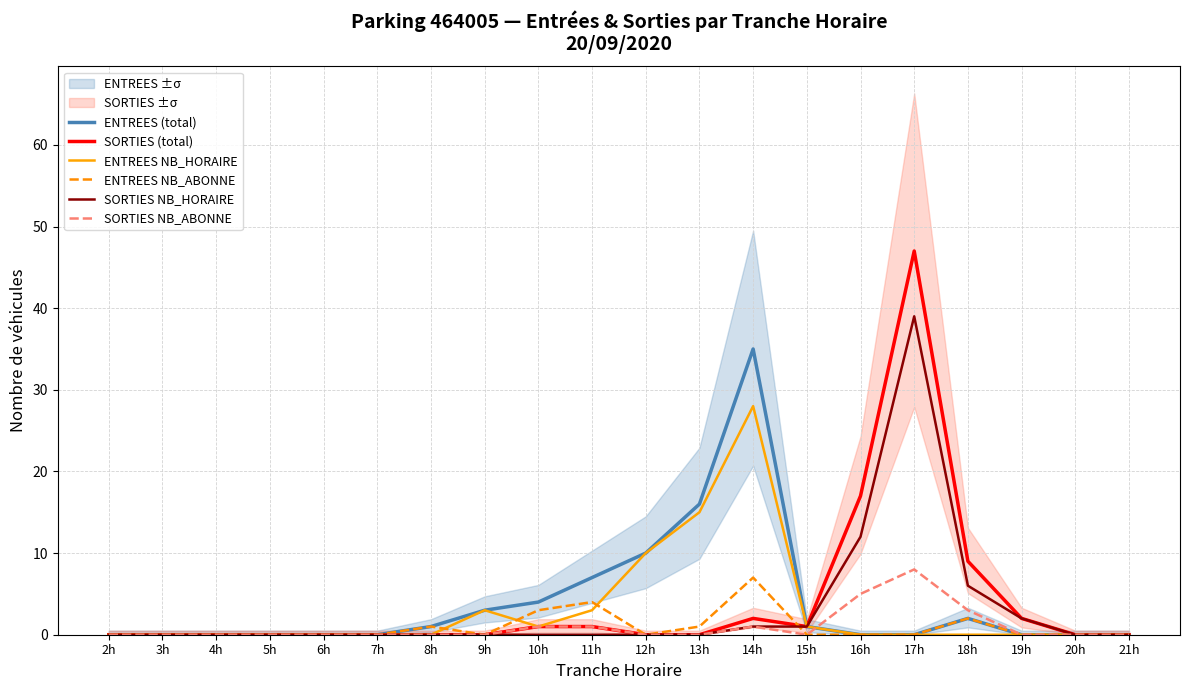

At how many categories does at least one series exceed 34?

2